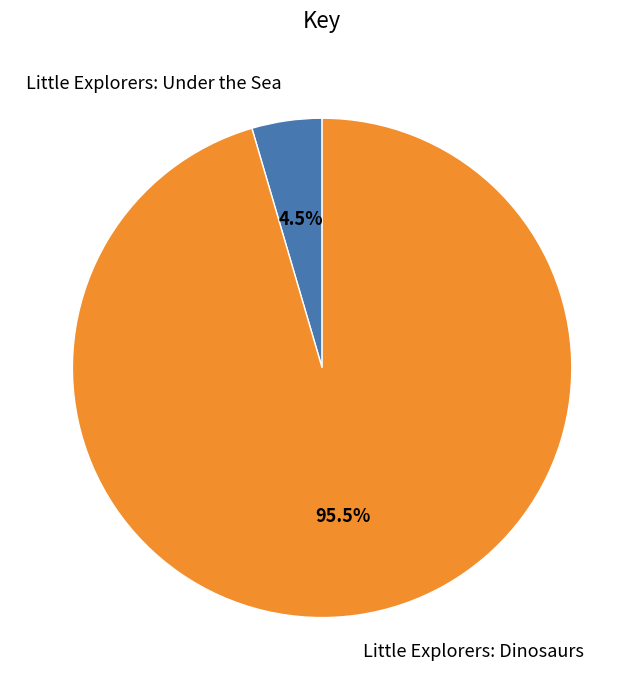

Combined, what portion of the pie is Little Explorers: Dinosaurs and Little Explorers: Under the Sea?

100.0%